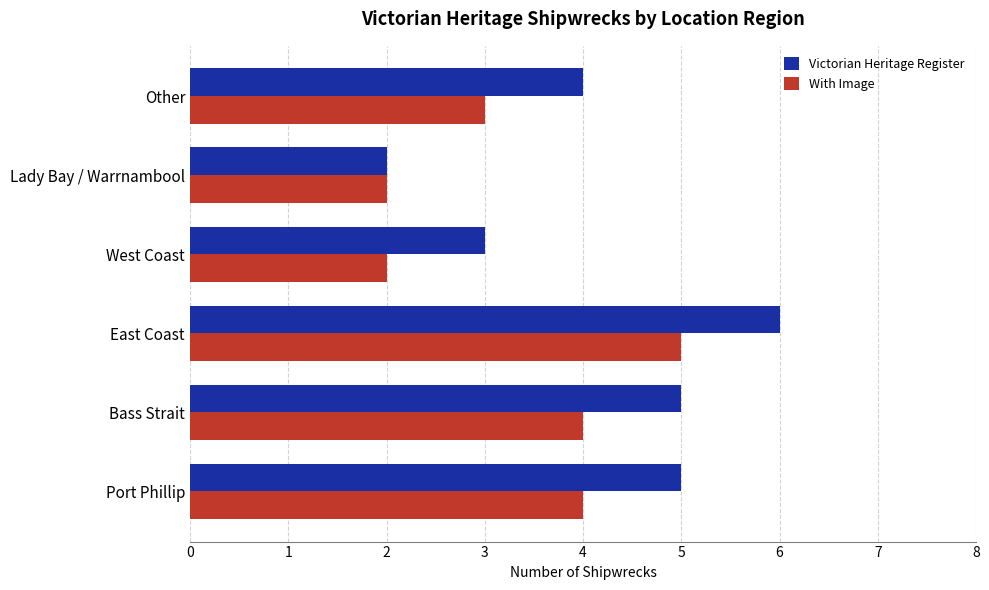

What value does the With Image series have at Other?

3